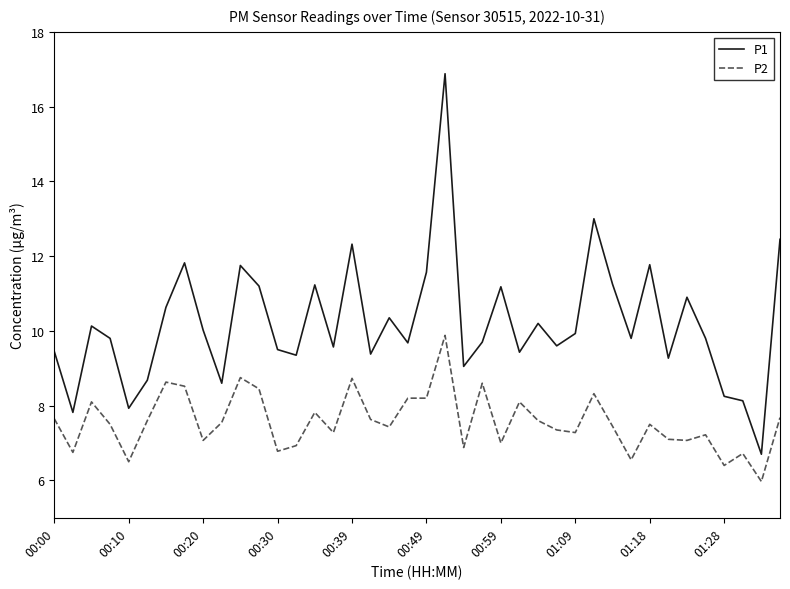

What is the minimum value shown in the chart?

6.0